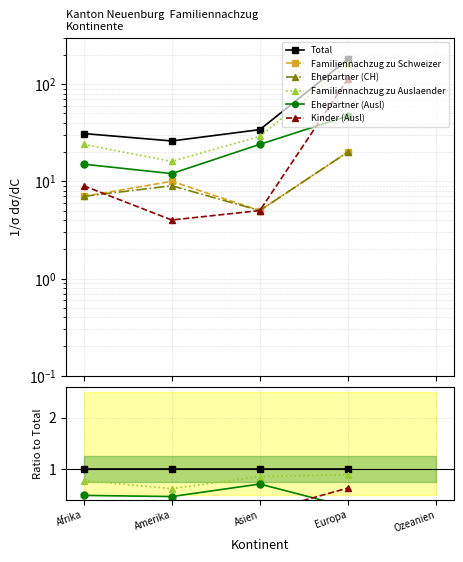

What are all the series names shown in the legend?

Total, Familiennachzug zu Schweizer, Ehepartner (CH), Familiennachzug zu Auslaender, Ehepartner (Ausl), Kinder (Ausl)